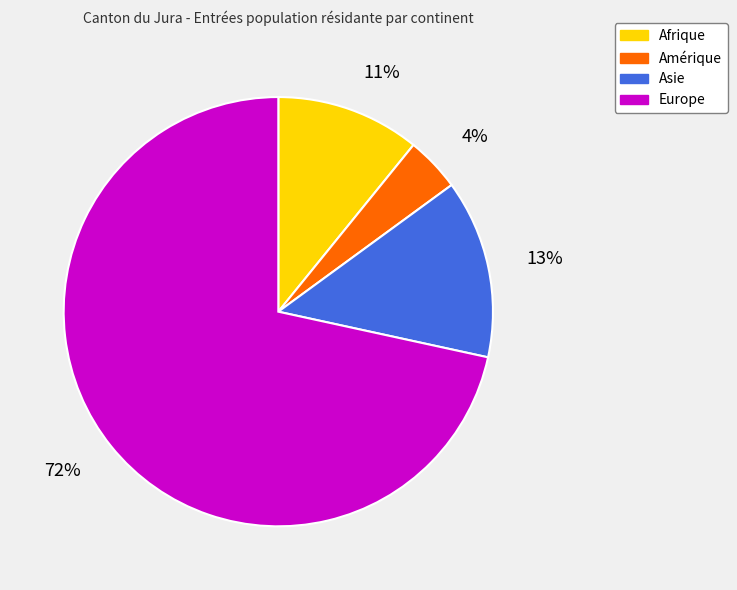

Is the sum of Amérique and Asie greater than half?

No